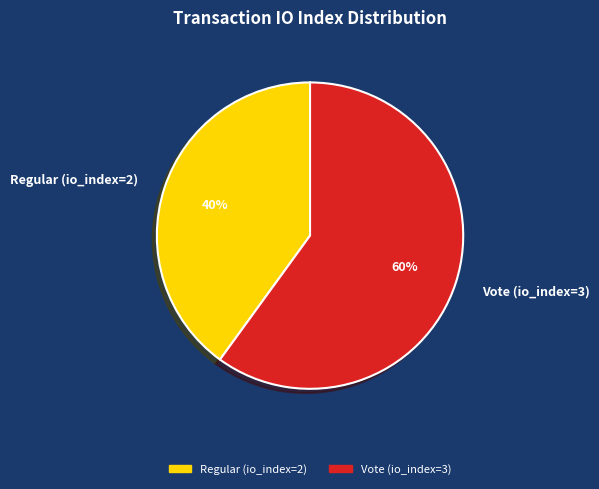

Do Vote (io_index=3) and Regular (io_index=2) together represent more than half of the pie?

Yes